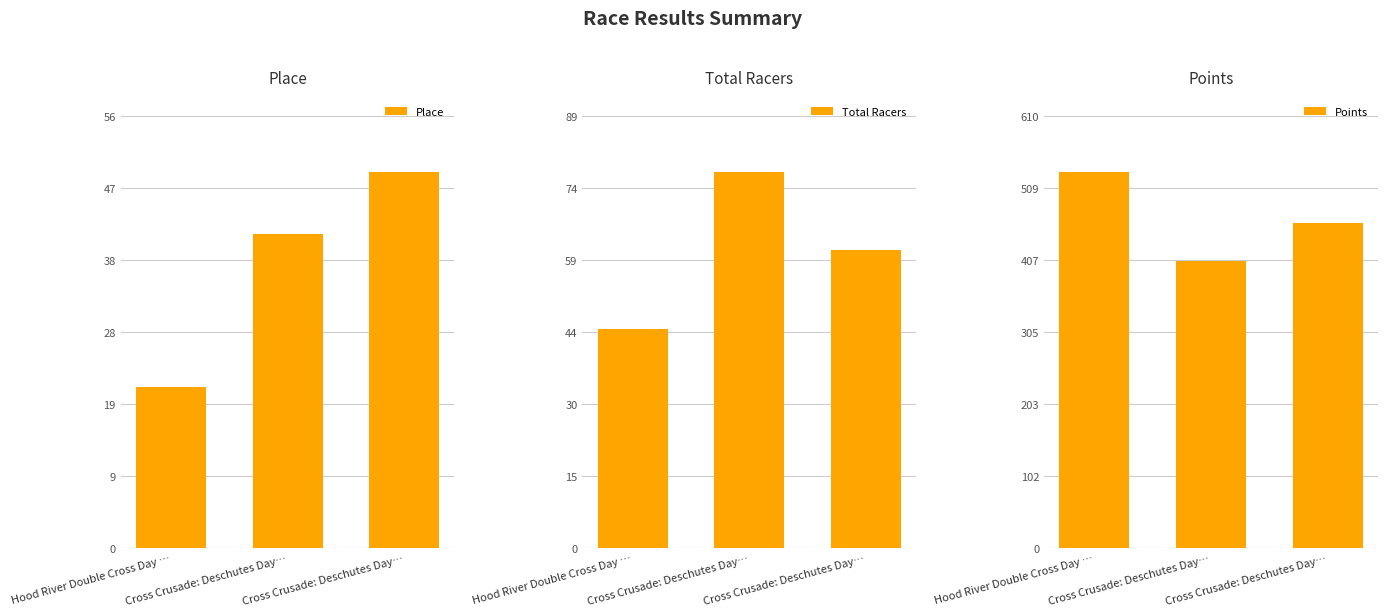

The value of Points at Cross Crusade: Deschutes Day… is 458.4. True or false?

True